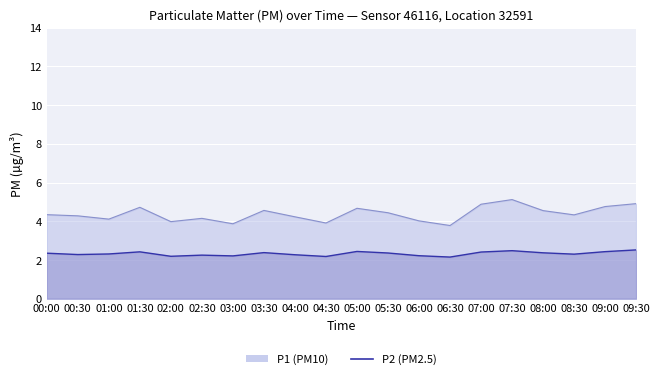

Which series has the largest total across all categories?

P1